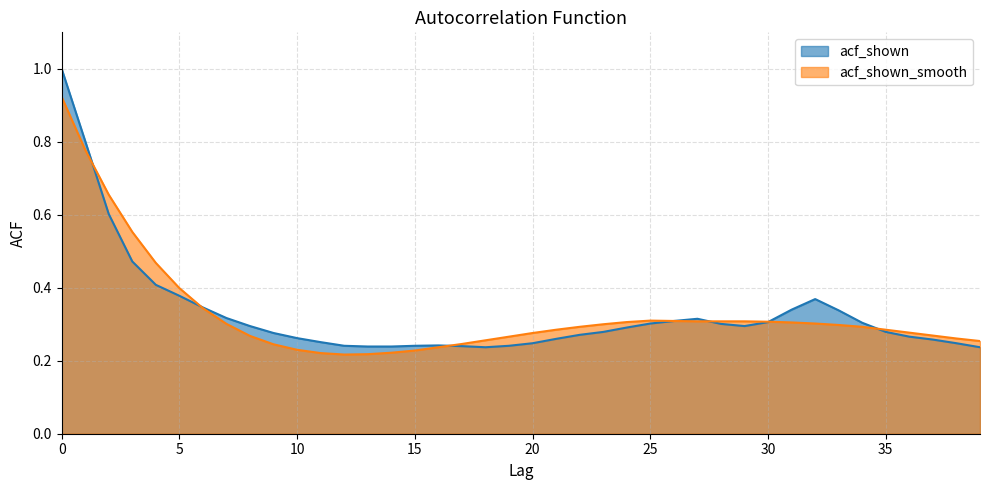

What are all the series names shown in the legend?

acf_shown, acf_shown_smooth